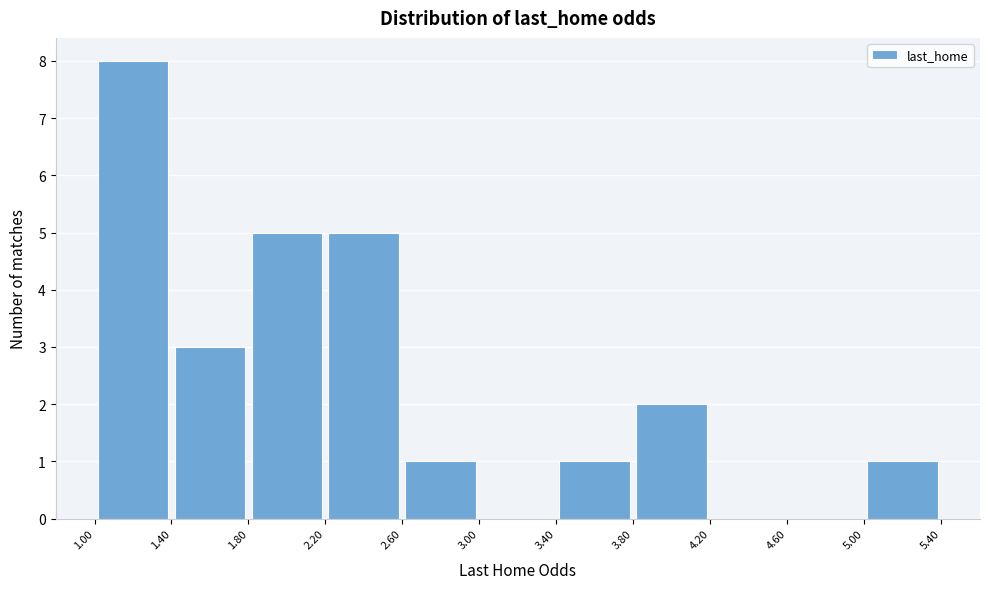

Over which range of the x-axis is the bar tallest?

1.00 to 1.40